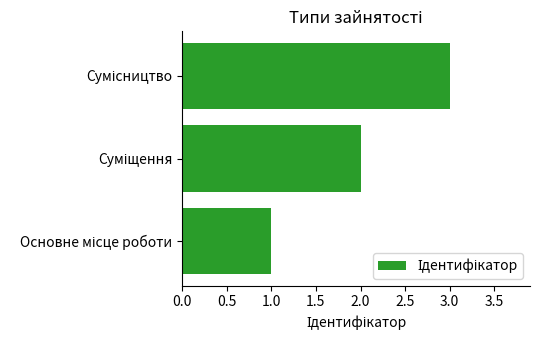

What is the sum of all values?

6